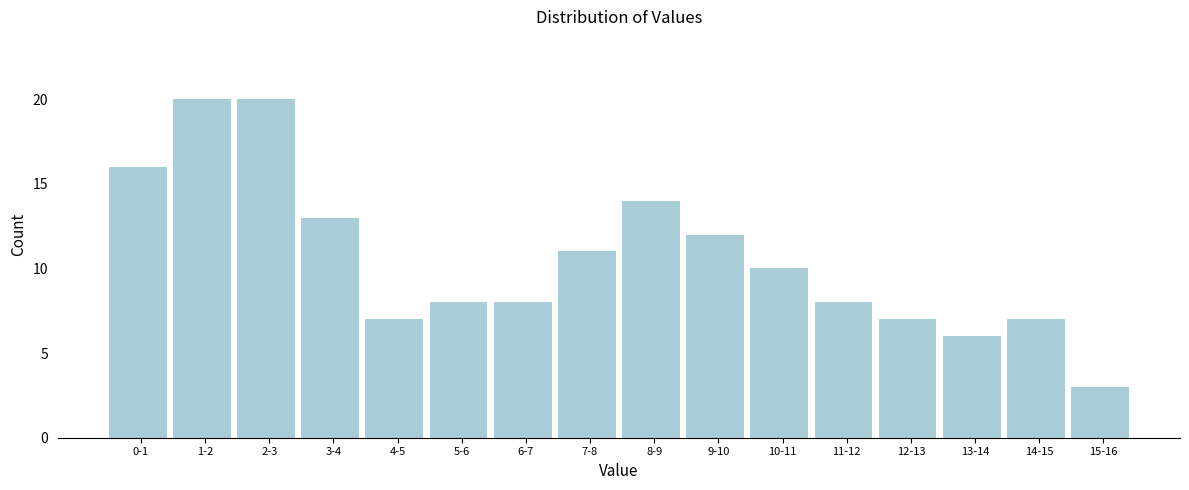

Reading left to right, extract all data points from this chart.

0-1=16	1-2=20	2-3=20	3-4=13	4-5=7	5-6=8	6-7=8	7-8=11	8-9=14	9-10=12	10-11=10	11-12=8	12-13=7	13-14=6	14-15=7	15-16=3